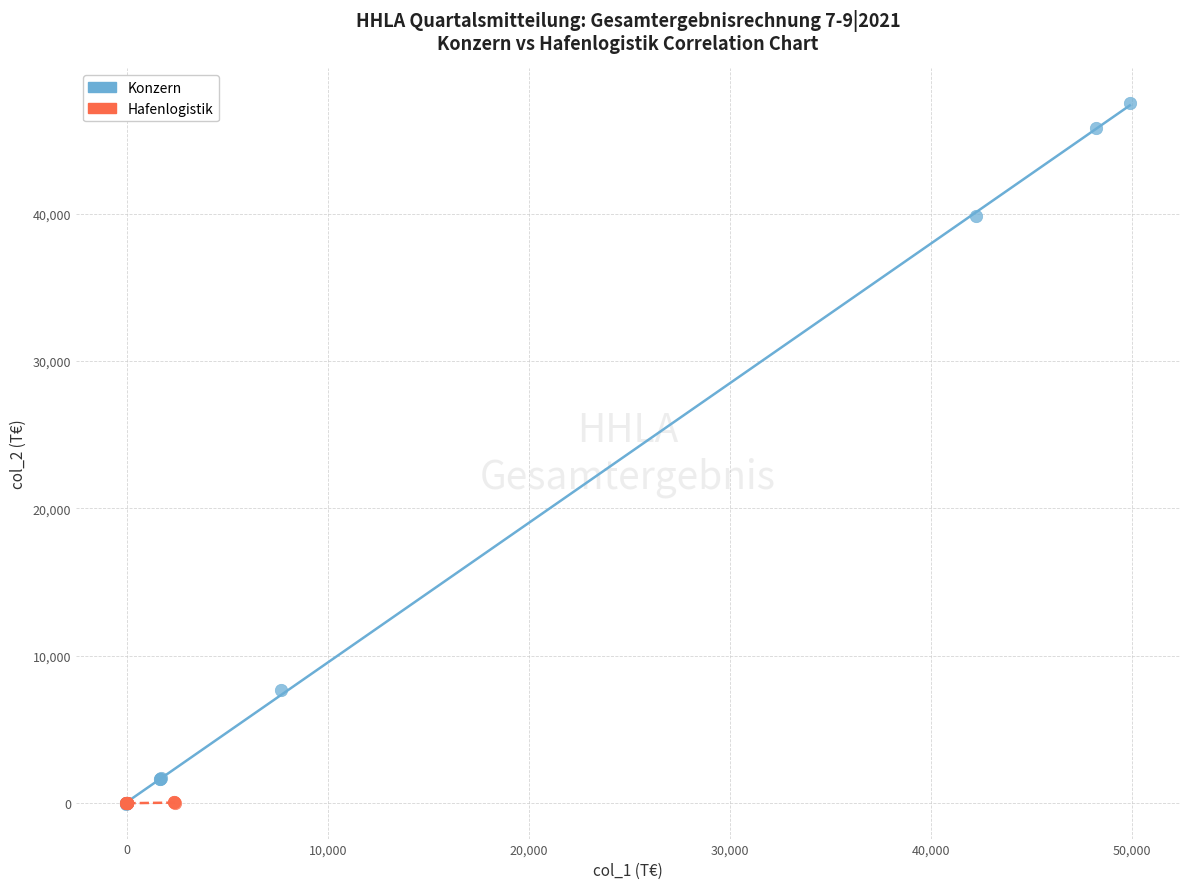

Which series contains the highest Y value?

Konzern